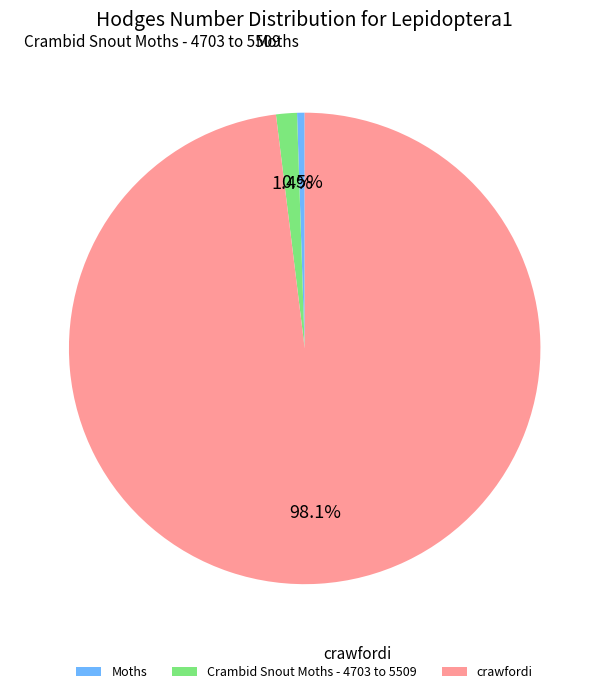

Does crawfordi account for over 50% of the chart?

Yes